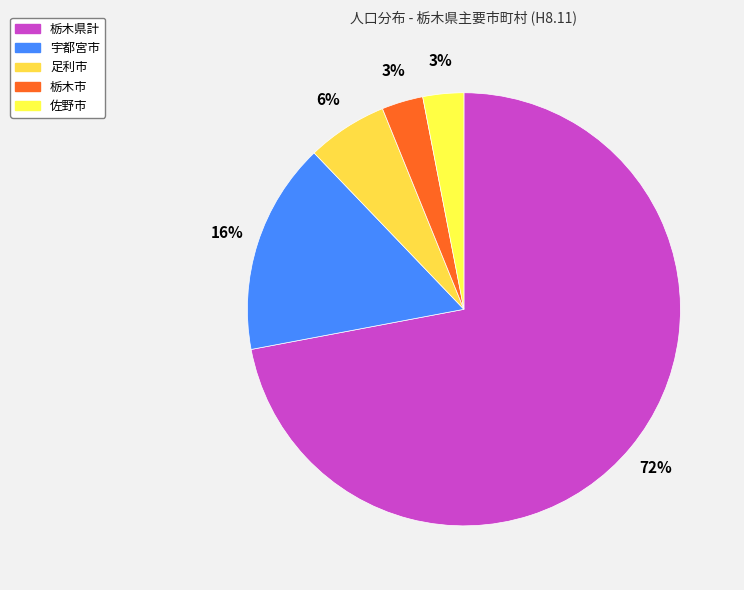

Is it true that 佐野市 is 13% of the pie?

False